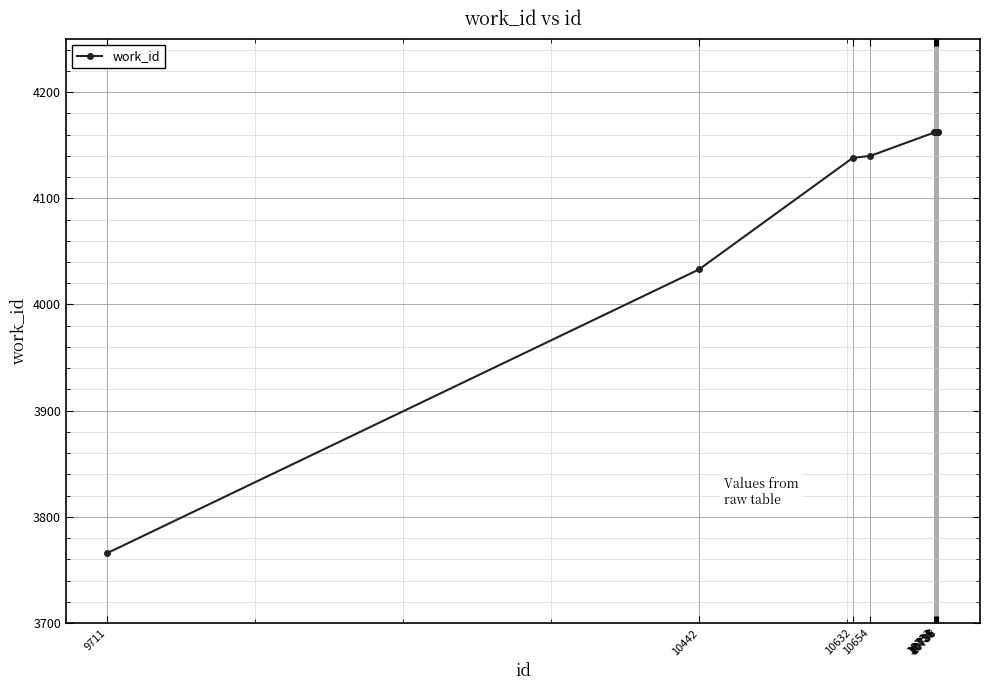

What is the smallest value displayed?

3766